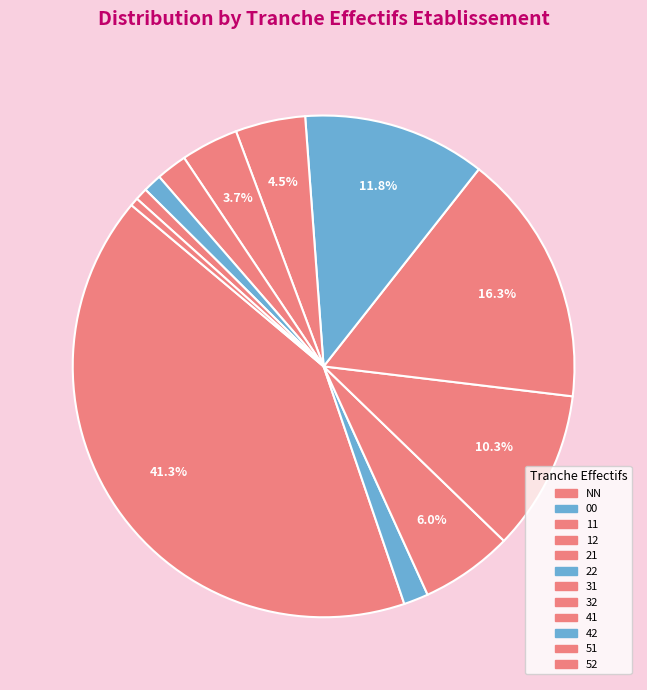

To the nearest percent, what is the combined percentage of 51 and 12?

11%